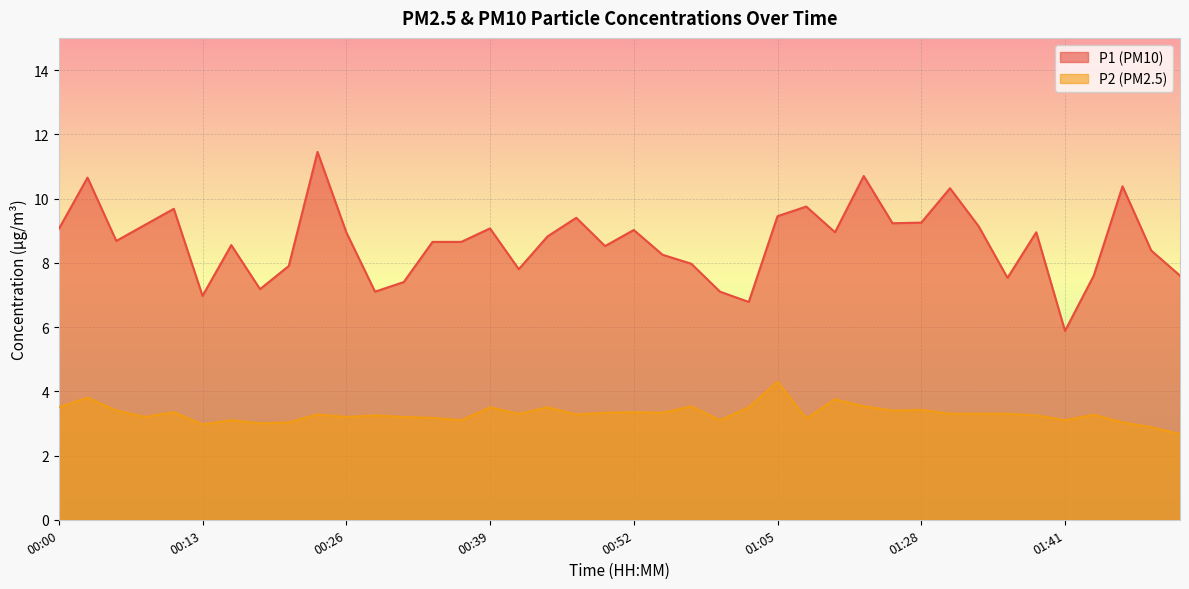

True or false: P2 and P1 cross at least once.

False